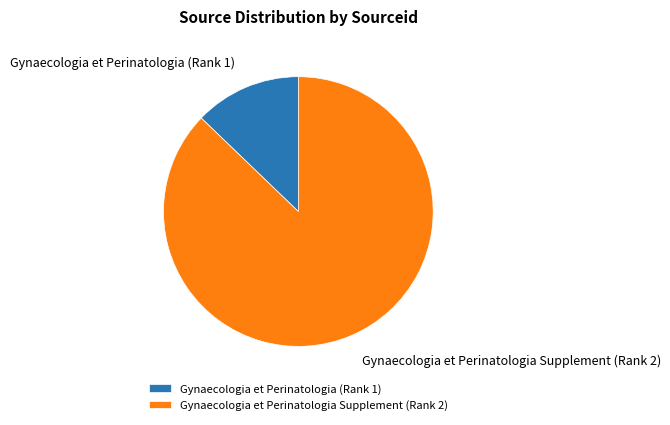

Is it true that Gynaecologia et Perinatologia Supplement (Rank 2) is 98% of the pie?

False